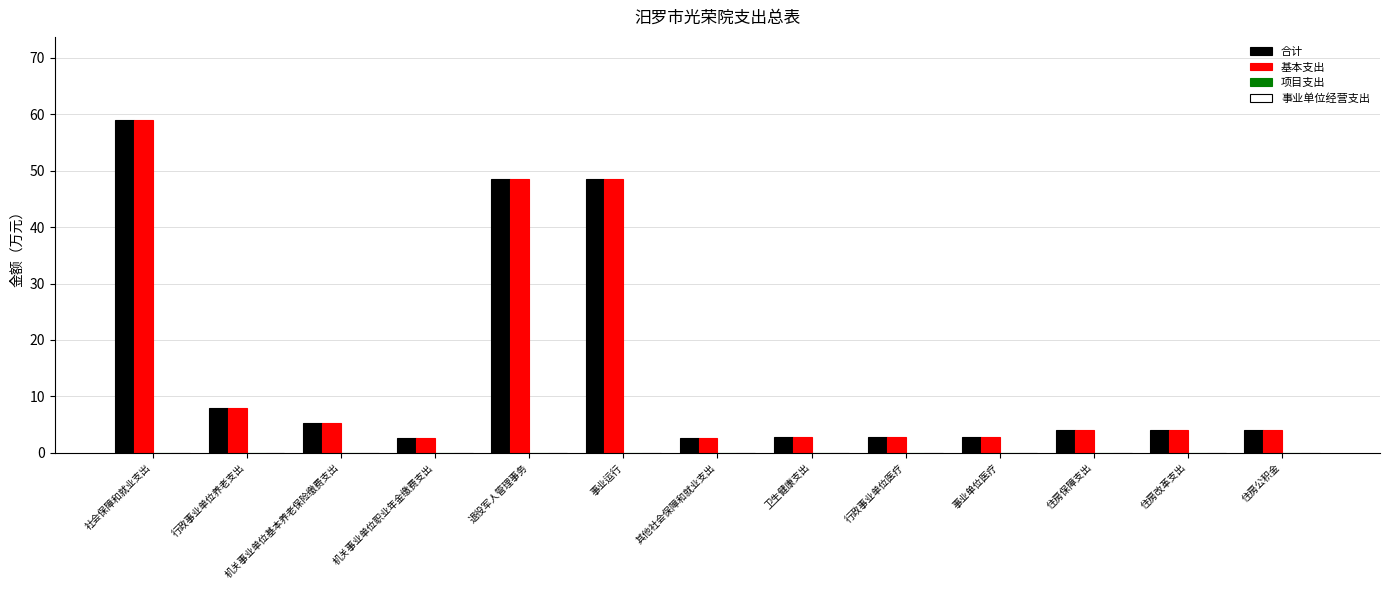

The 基本支出 series shows 5.0 at 行政事业单位养老支出. True or false?

False